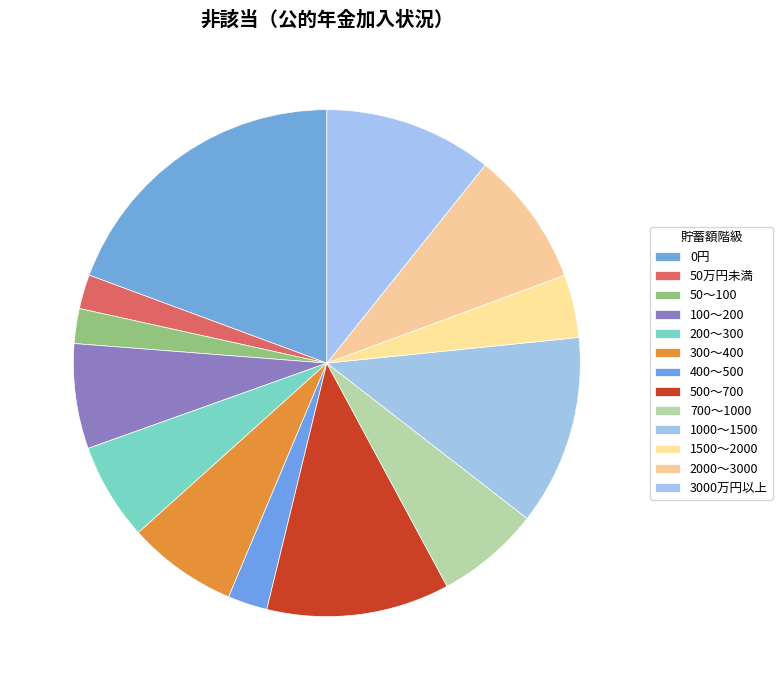

Count the number of slices in the pie.

13